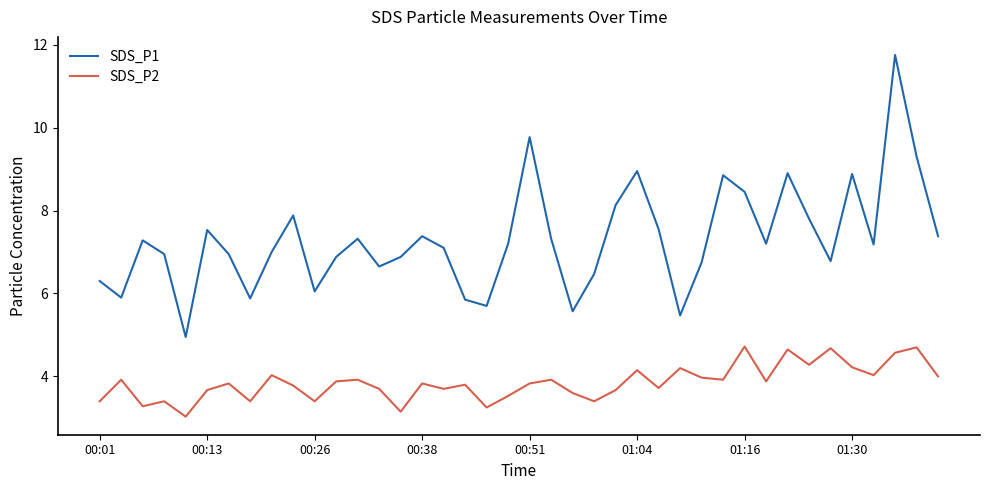

What is the greatest value displayed?

11.8